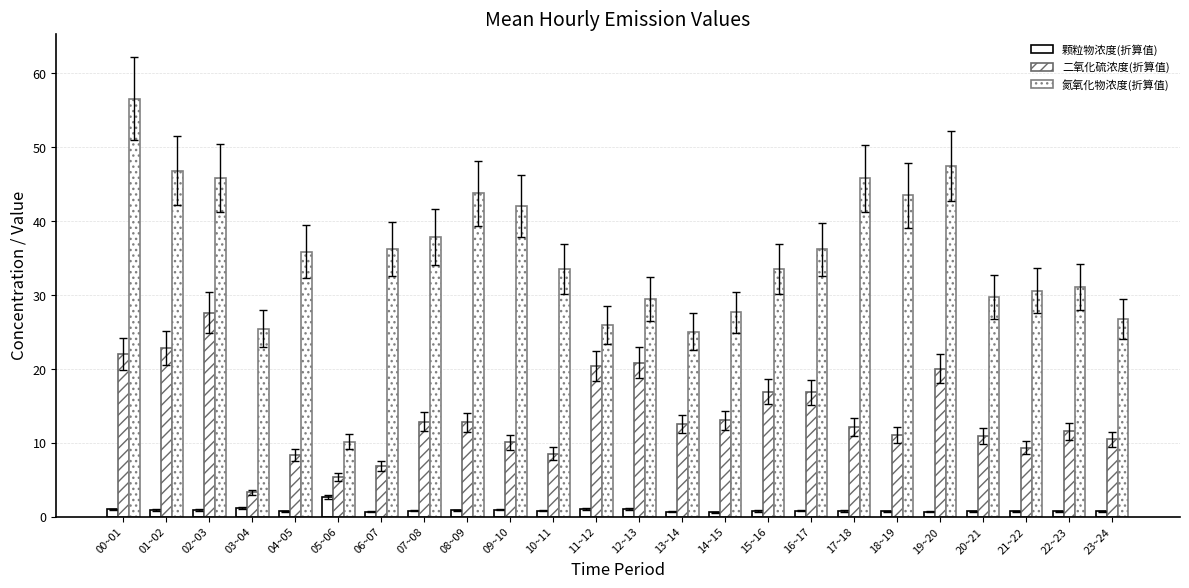

At which label is 氮氧化物浓度(折算值) closest to 33?

15~16